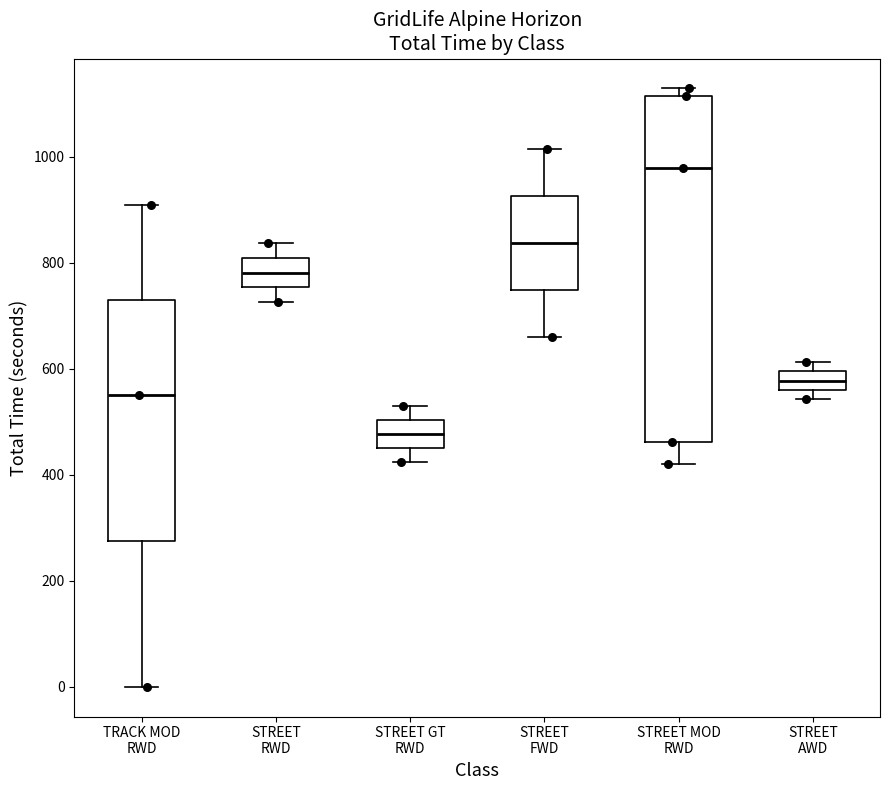

Which box has the highest median line?

STREET MOD RWD